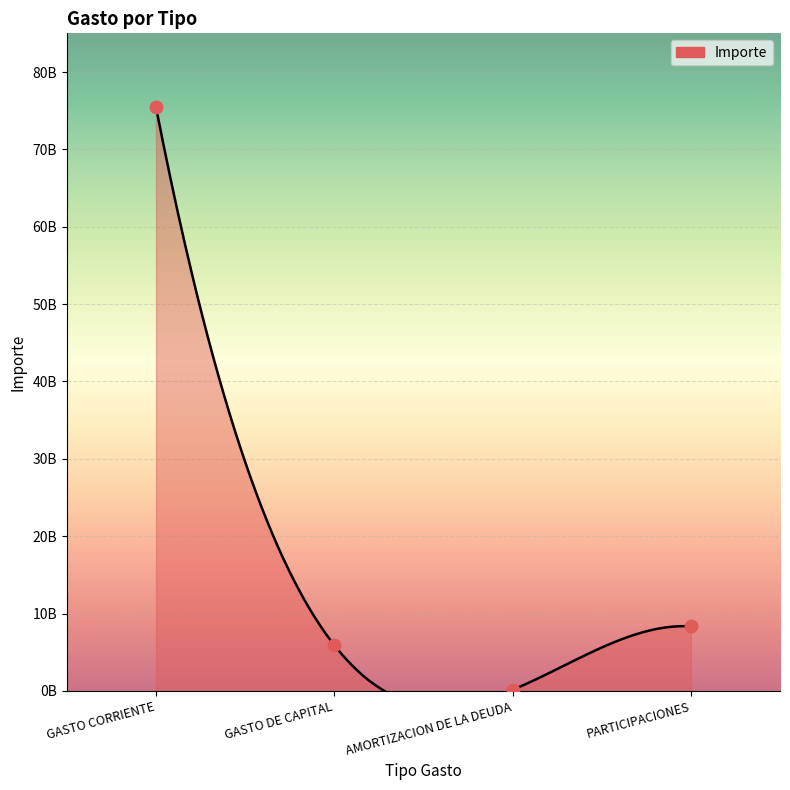

Between GASTO DE CAPITAL and AMORTIZACION DE LA DEUDA, which is larger?

GASTO DE CAPITAL